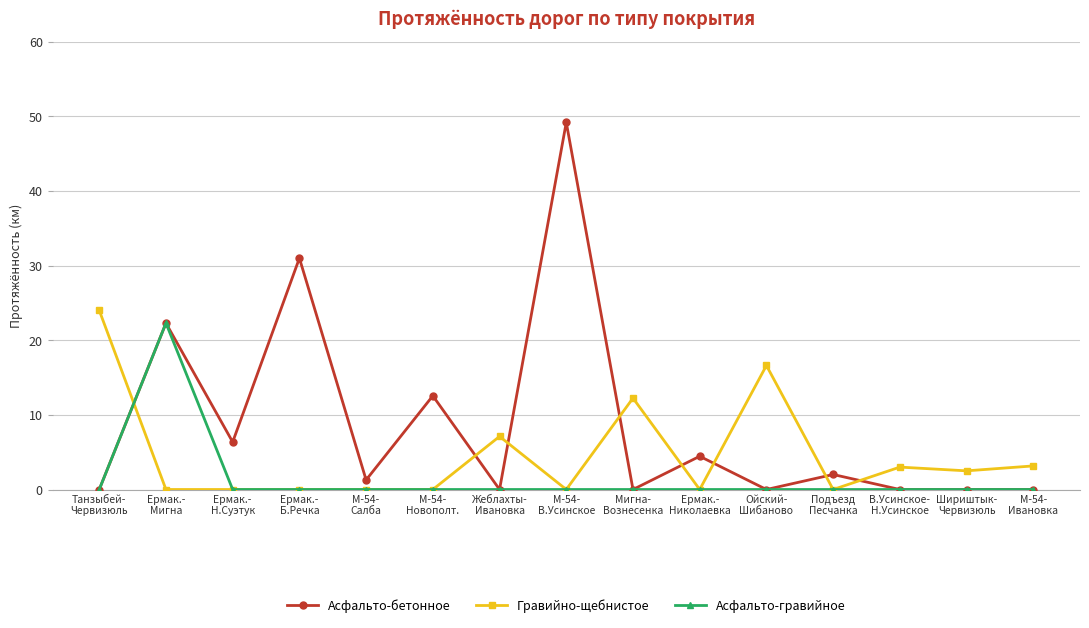

How many data points does each series have?

15